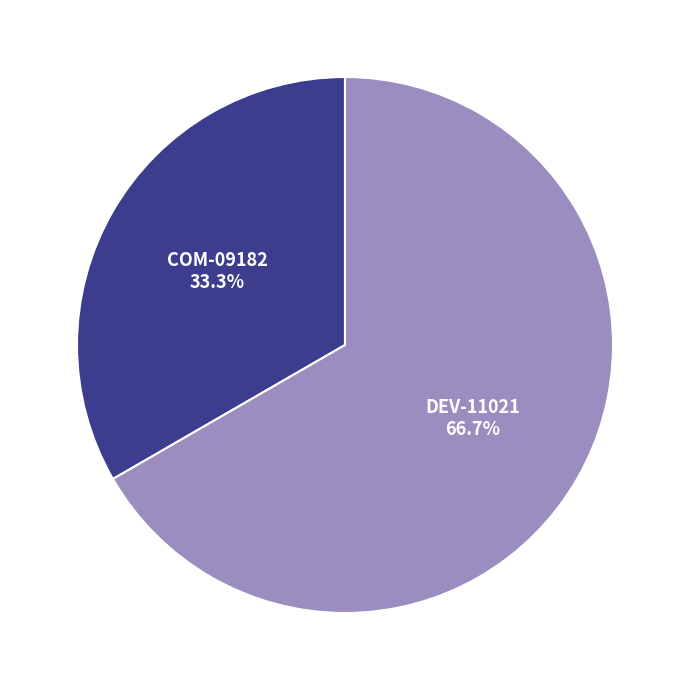

The DEV-11021 slice represents 67% of the pie. True or false?

True